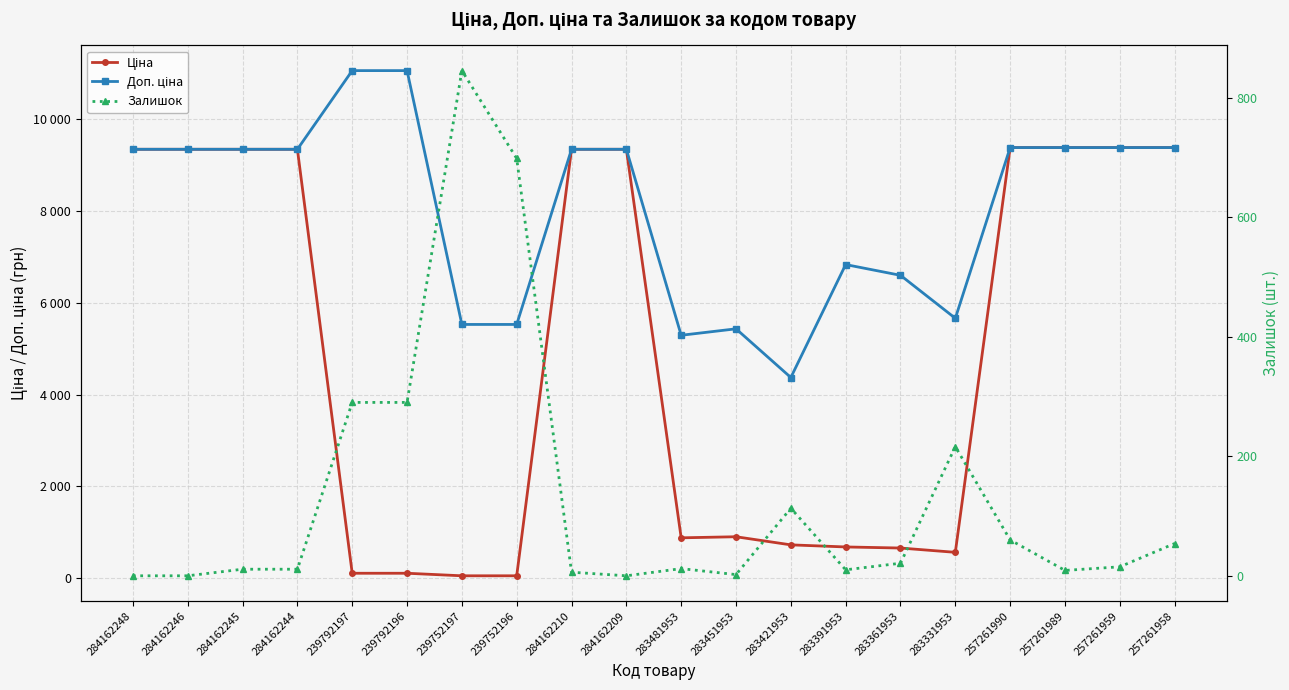

True or false: Залишок and Доп. ціна cross at least once.

False